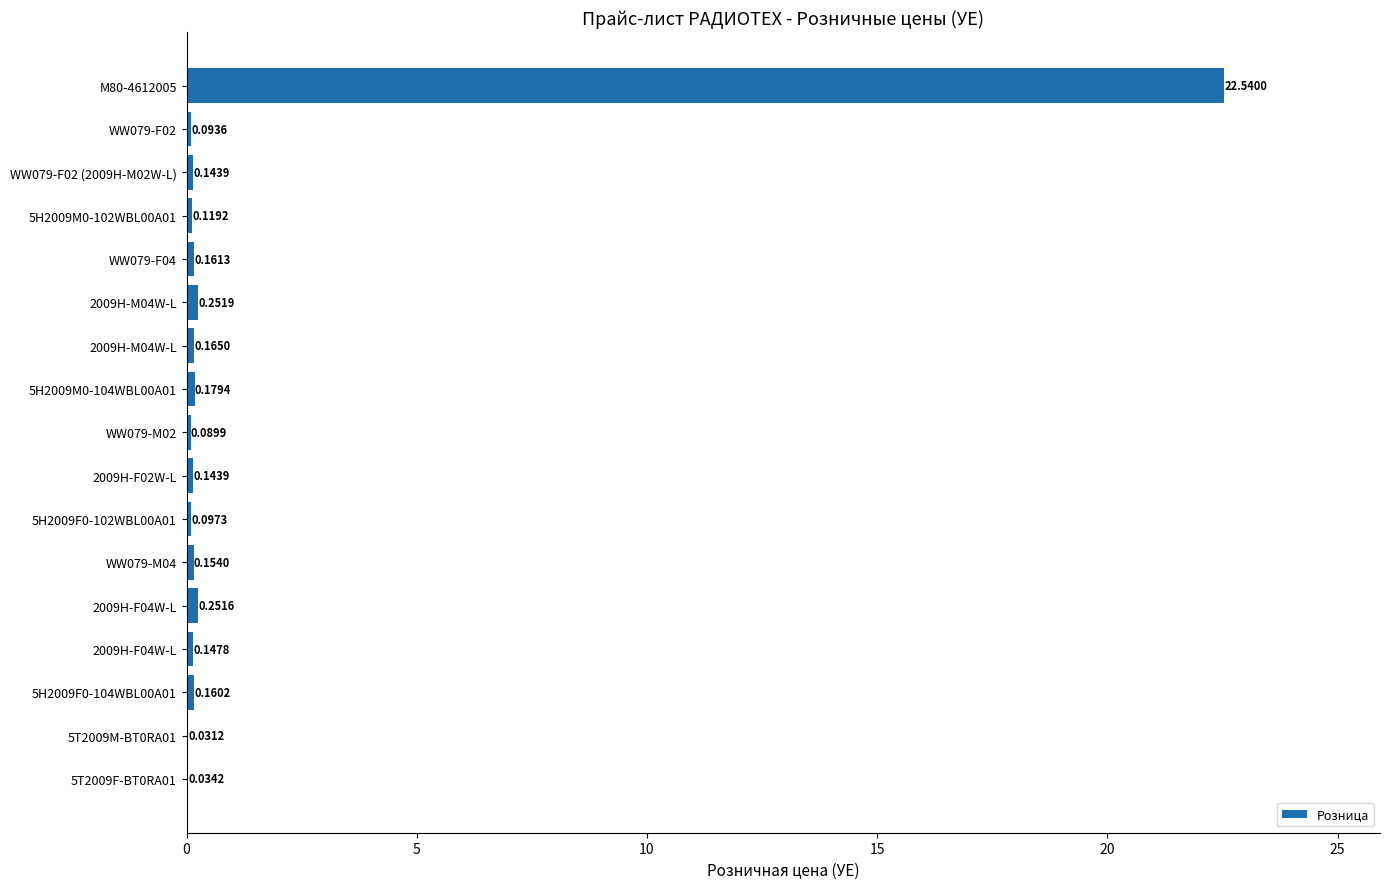

How many distinct data groups are displayed?

1